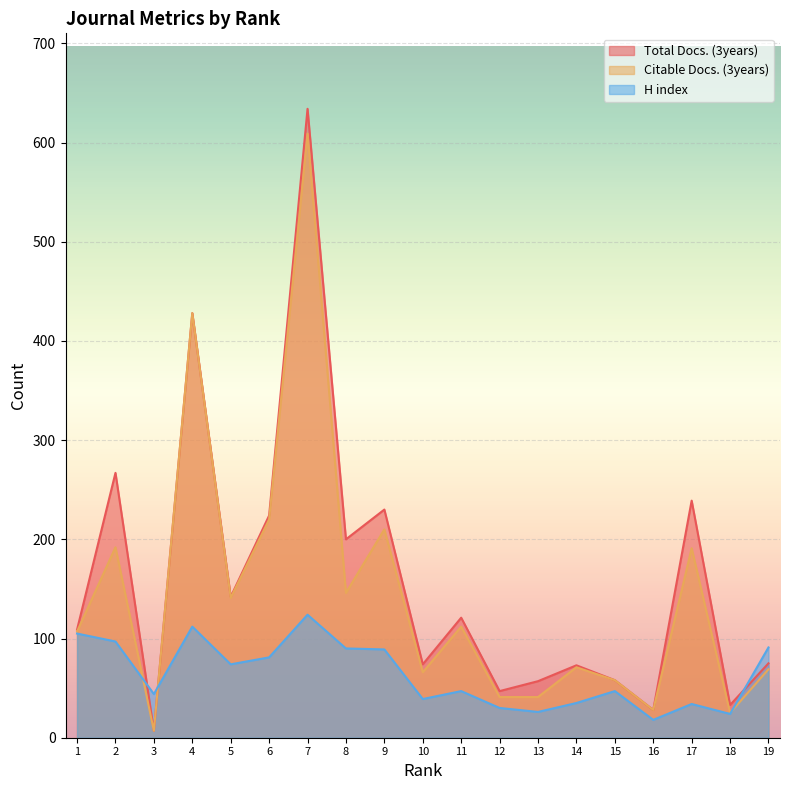

Which series changed the most between 7 and 8?

Citable Docs. (3years)